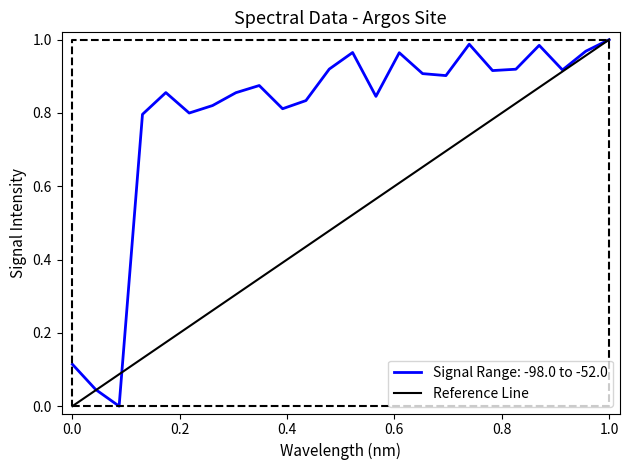

What is the maximum value shown in the chart?

1